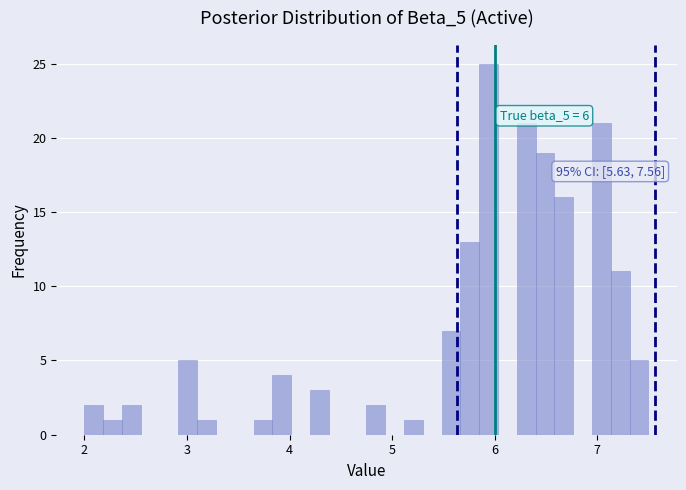

Around what value on the x-axis is the tallest bar? Give the approximate position of its centre, as read against the axis.

5.9